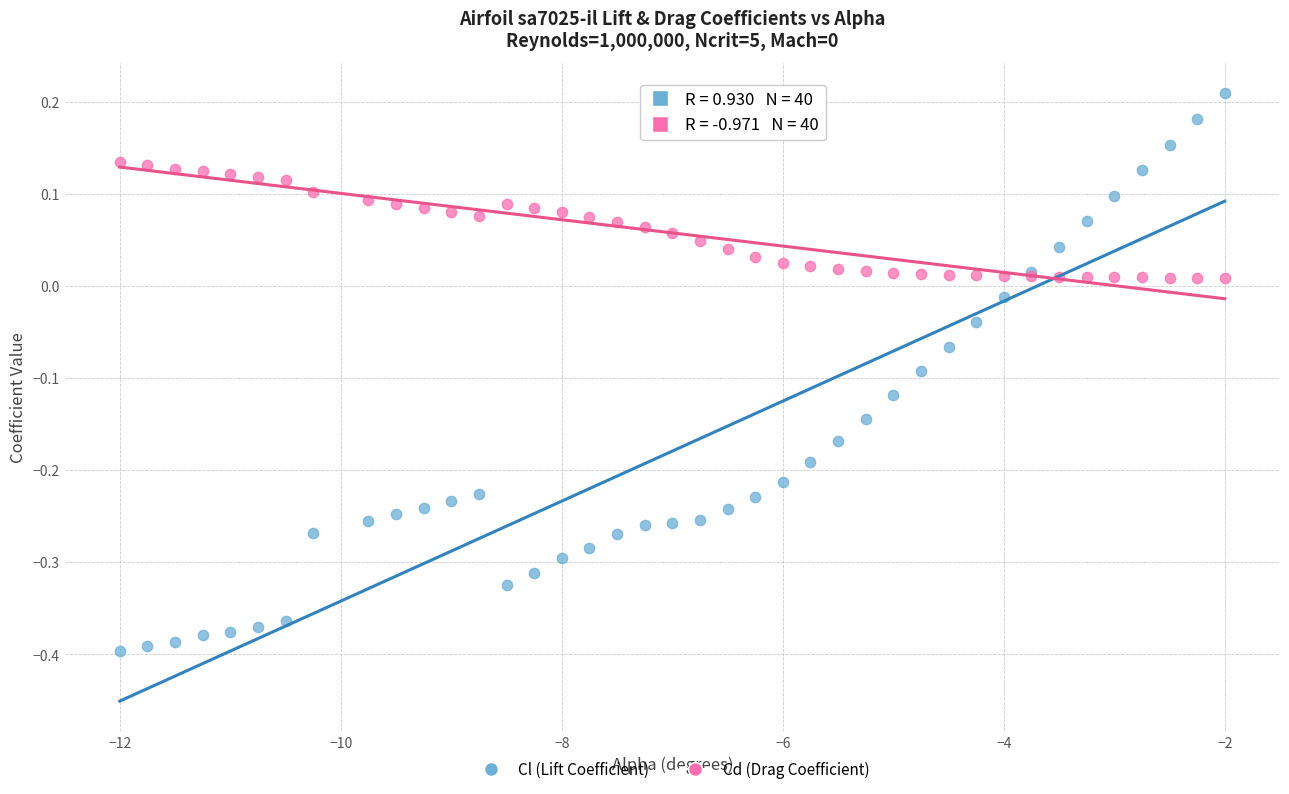

Which series has the largest Y range (max minus min)?

Cl (Lift Coefficient)